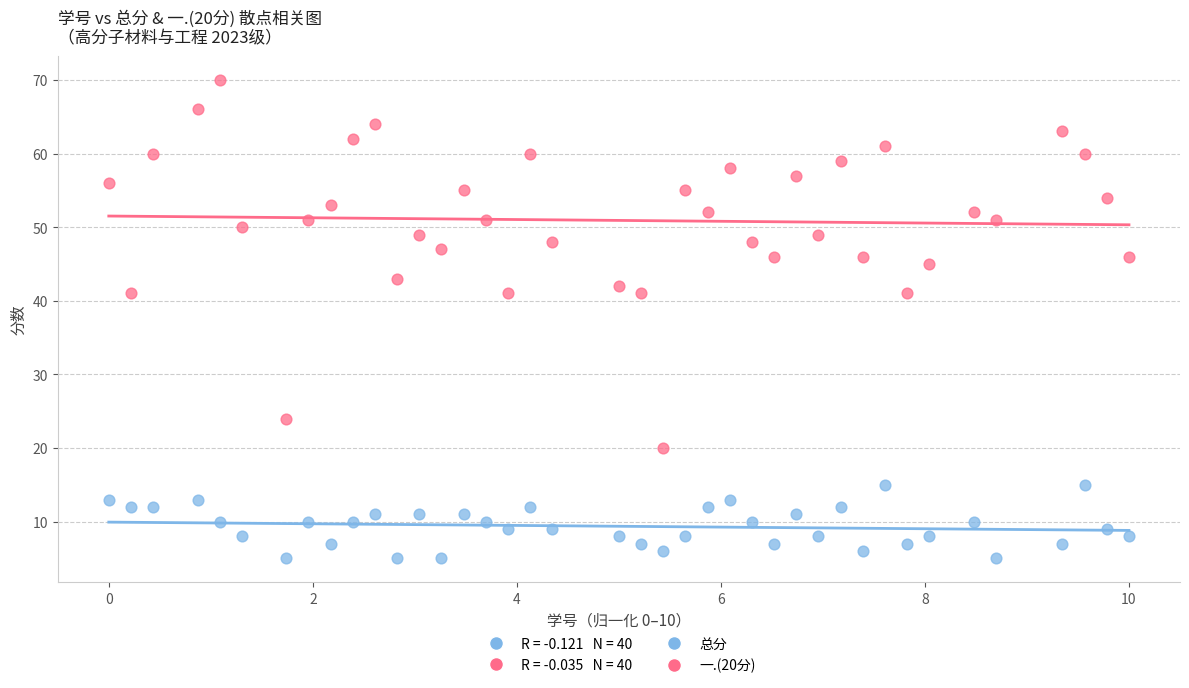

Across all data points, what is the range of Y values (max minus min)?

65